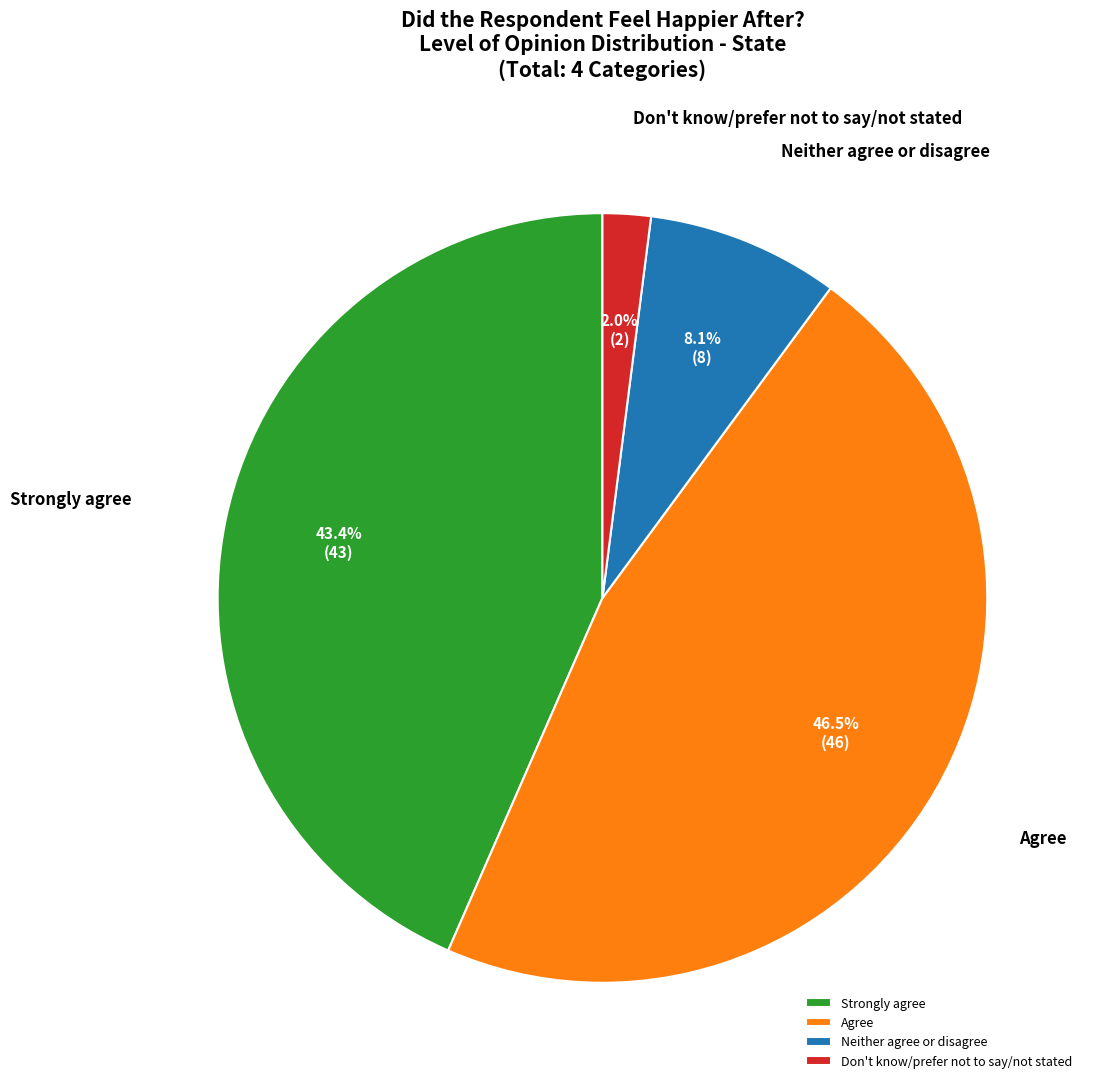

To the nearest percent, what percentage of the pie is Strongly agree?

43%